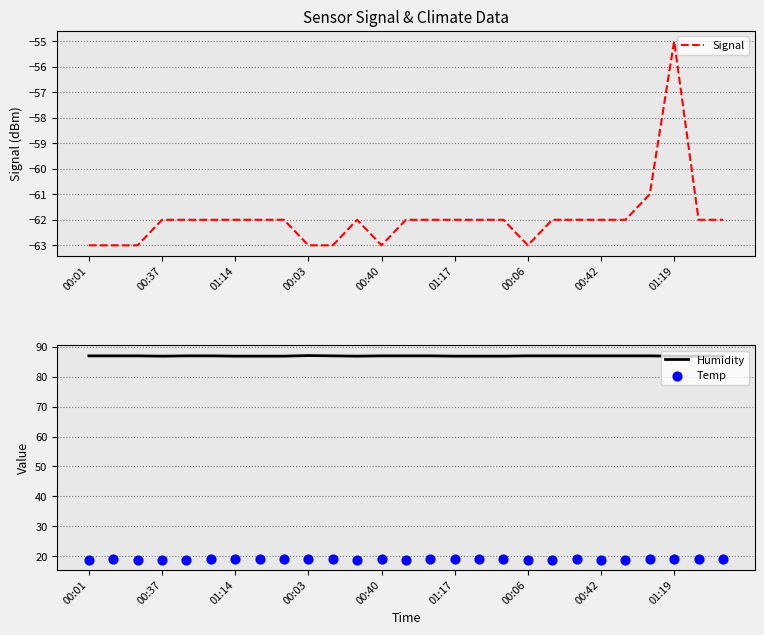

Is it true that Signal equals -63 at 00:01?

True